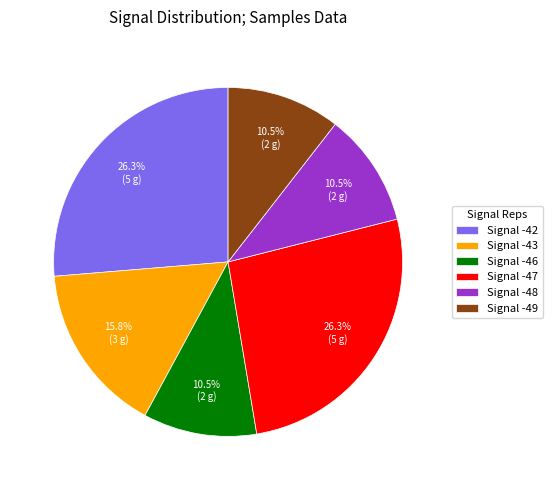

Approximately how many times larger is the value at Signal -42 compared to Signal -43?

1.7